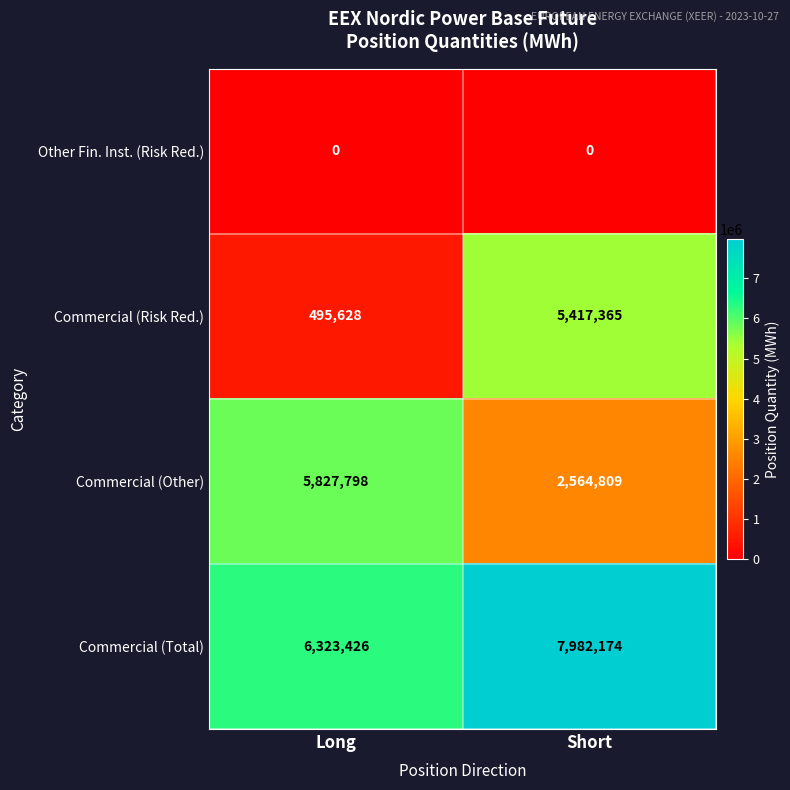

What is the sum of all Commercial (Other) values?

8392607